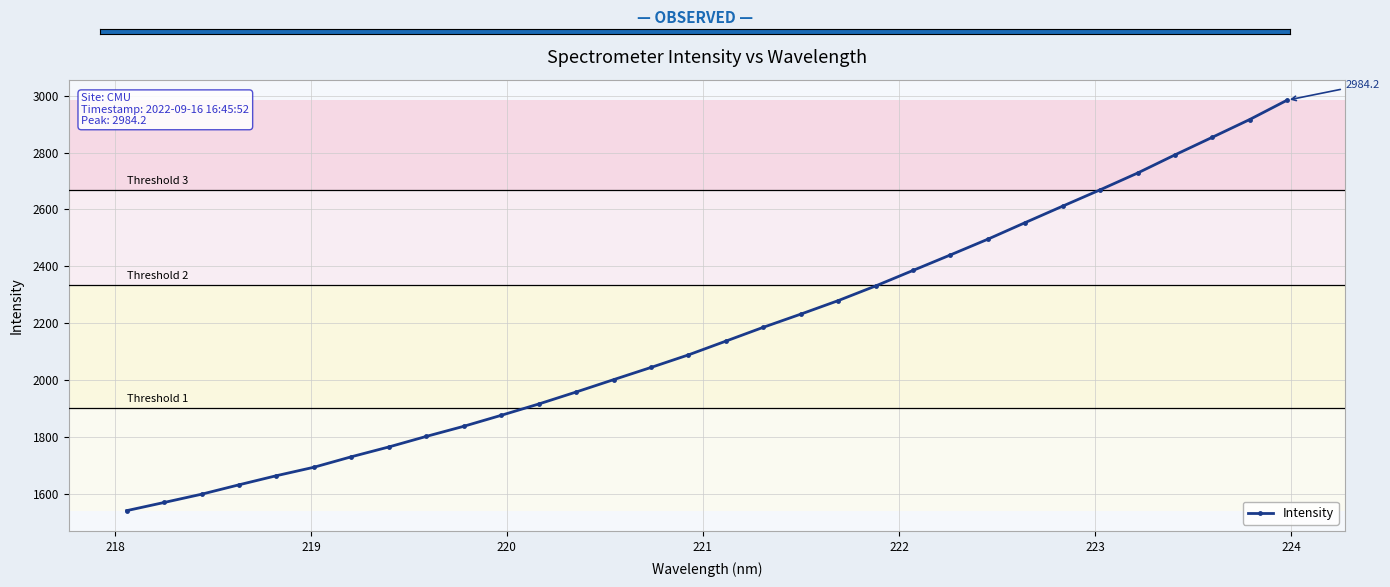

Is this an area chart (filled region under the line)?

No